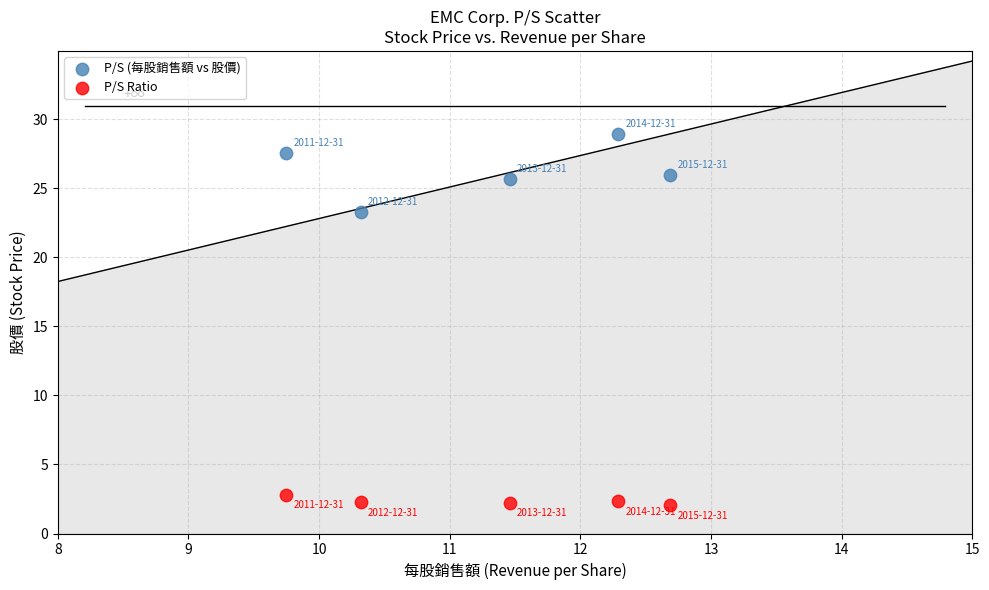

Across all series, what Y value is closest to 15?

23.3